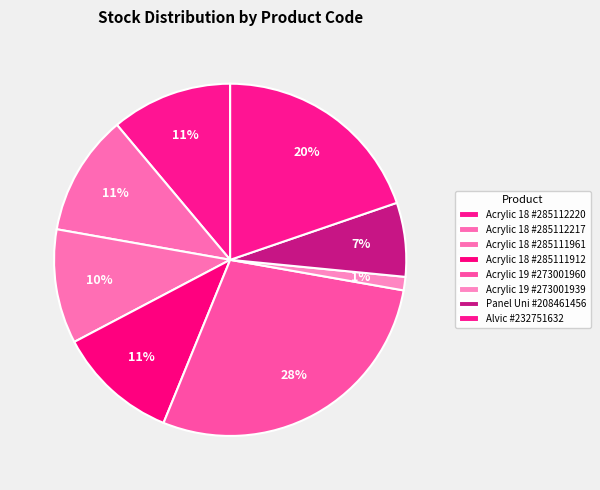

What is the smallest slice in the pie chart?

Acrylic 19 #273001939